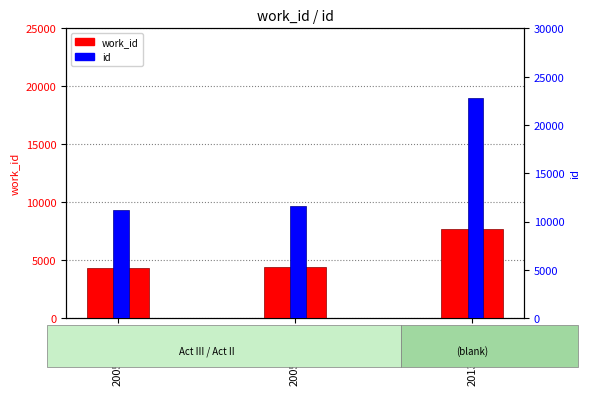

How many data points in id are less than 11578?

1